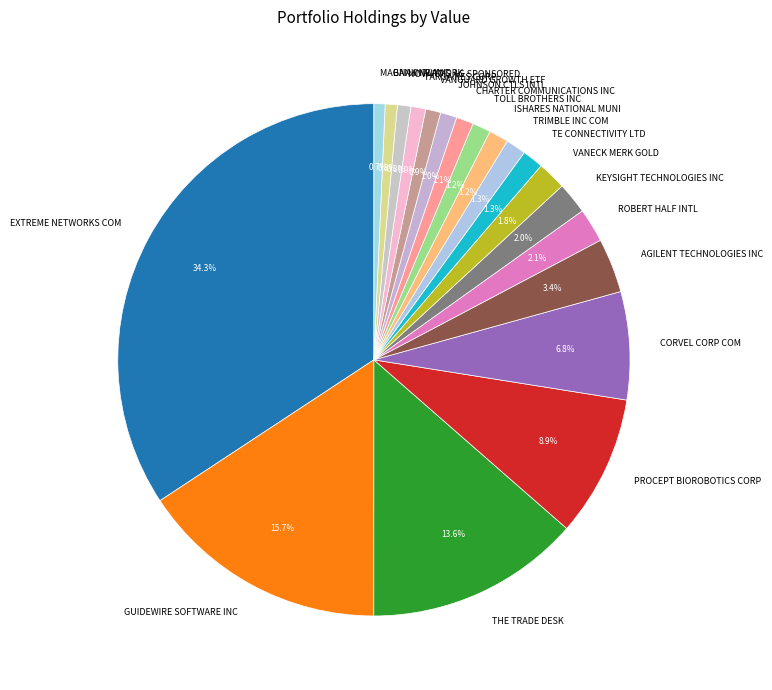

How many slices are in this pie chart?

20